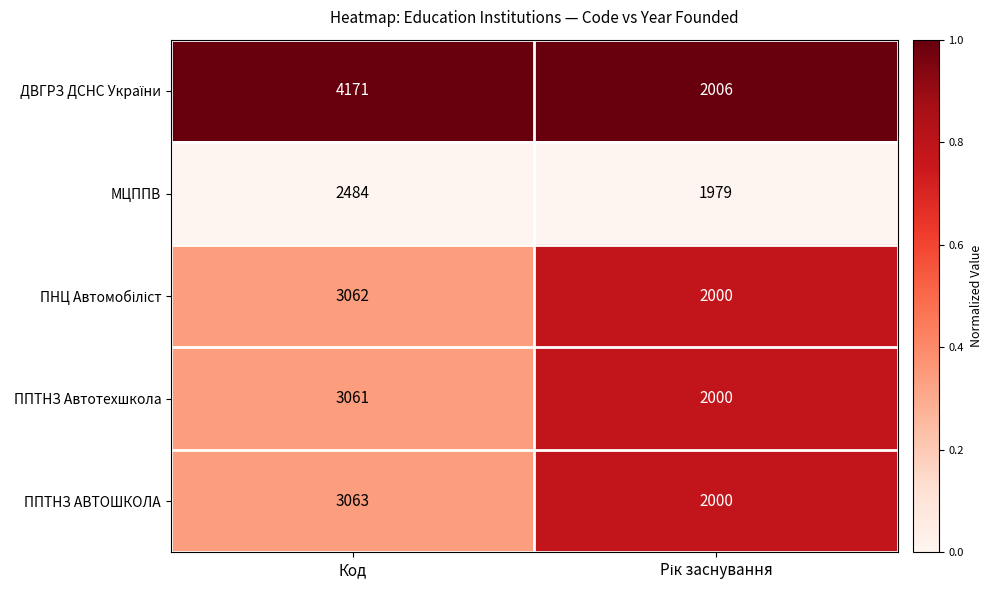

Count the number of data series in this chart.

5